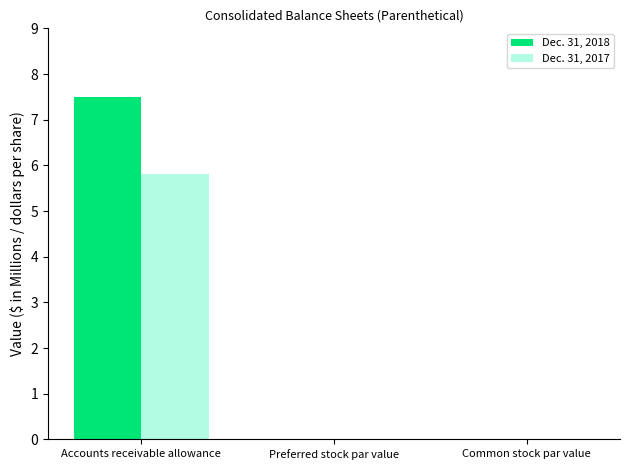

What is the sum of all Dec. 31, 2017 values?

5.8